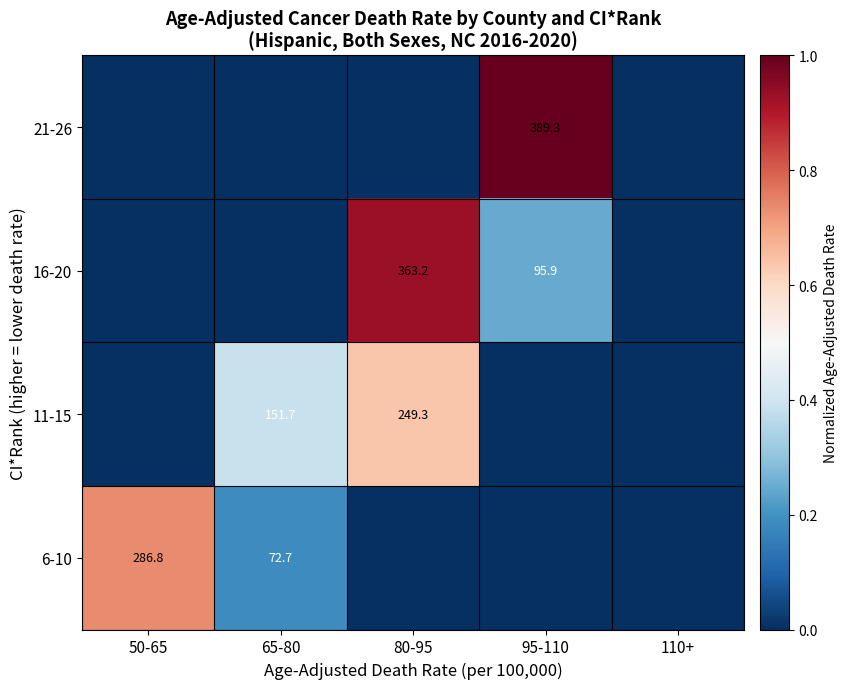

The 11-15 series shows 73.1 at 65-80. True or false?

False